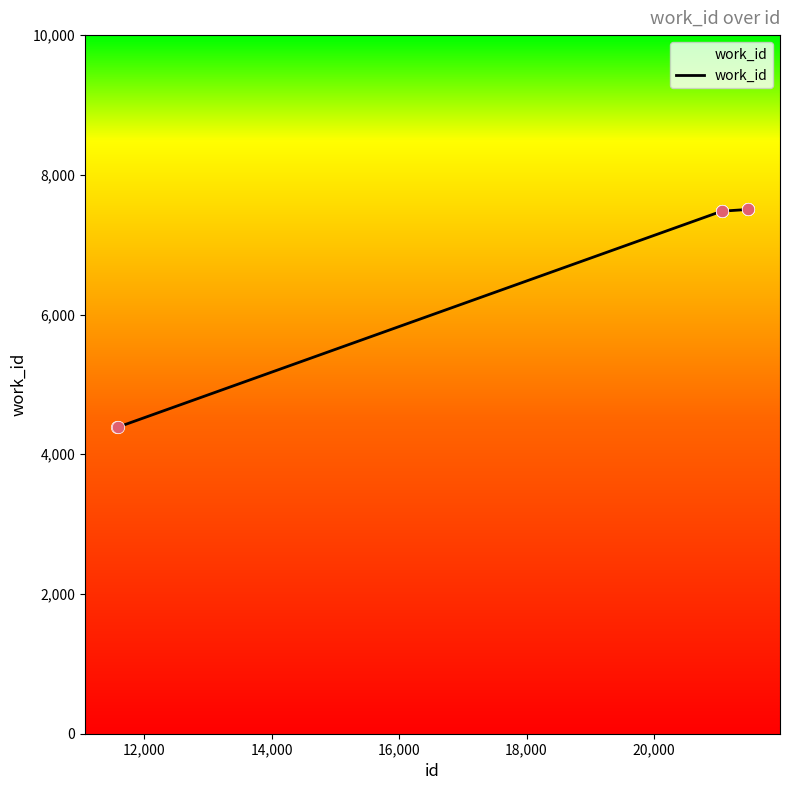

What is the maximum value shown in the chart?

7504